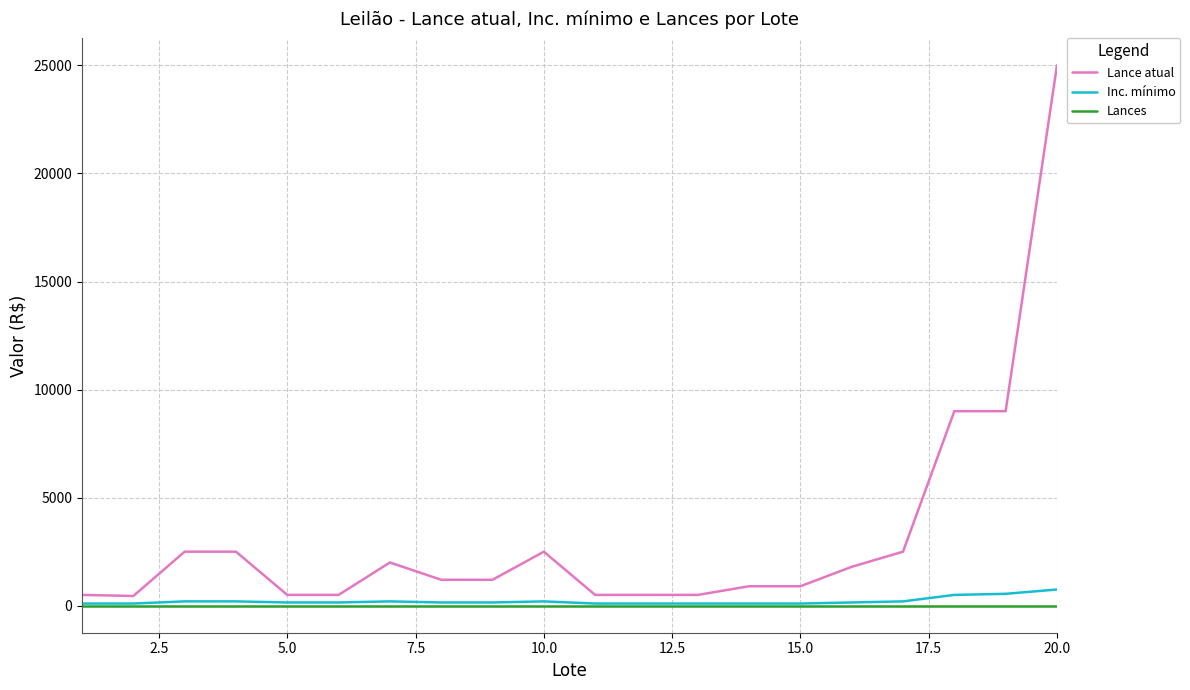

Which series has the largest total across all categories?

Lance atual